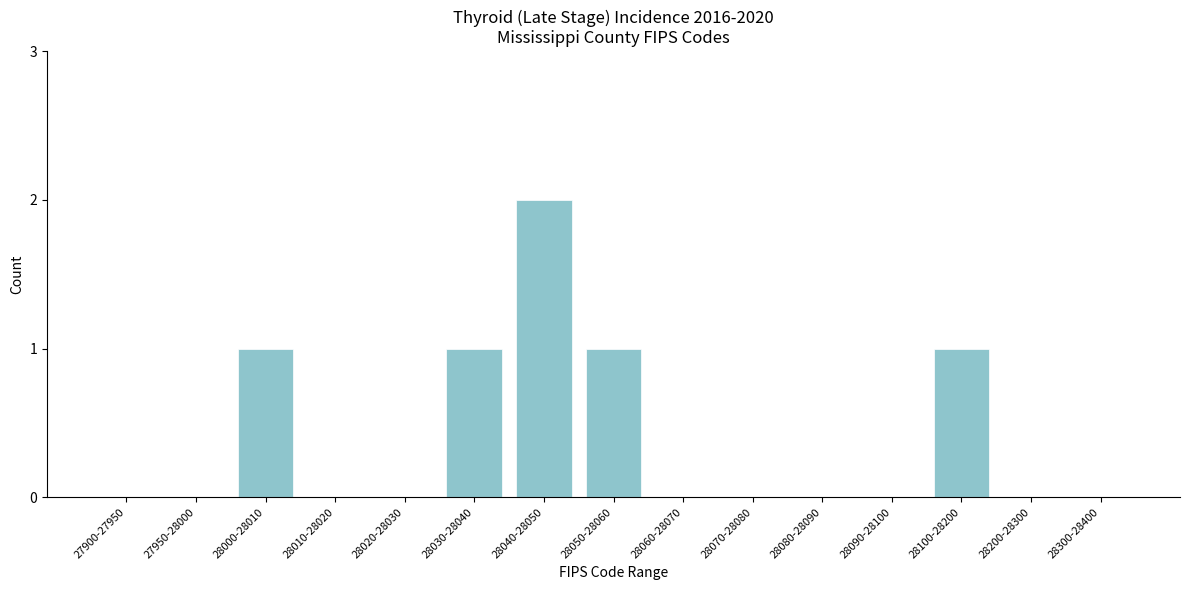

Which label corresponds to the largest value in the chart?

28040-28050